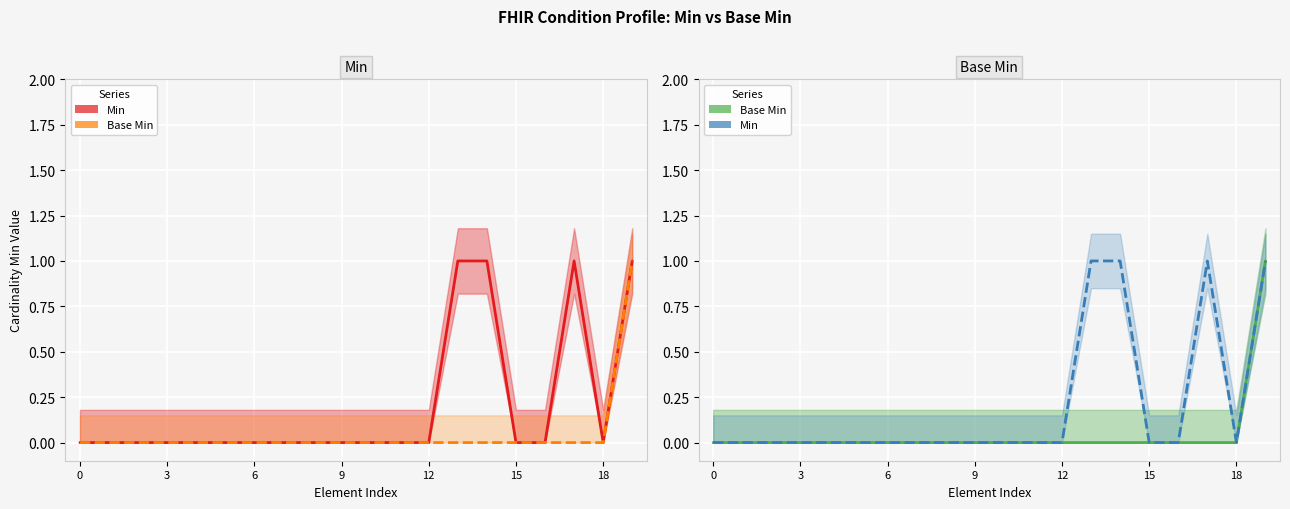

How many series are shown in this chart?

2